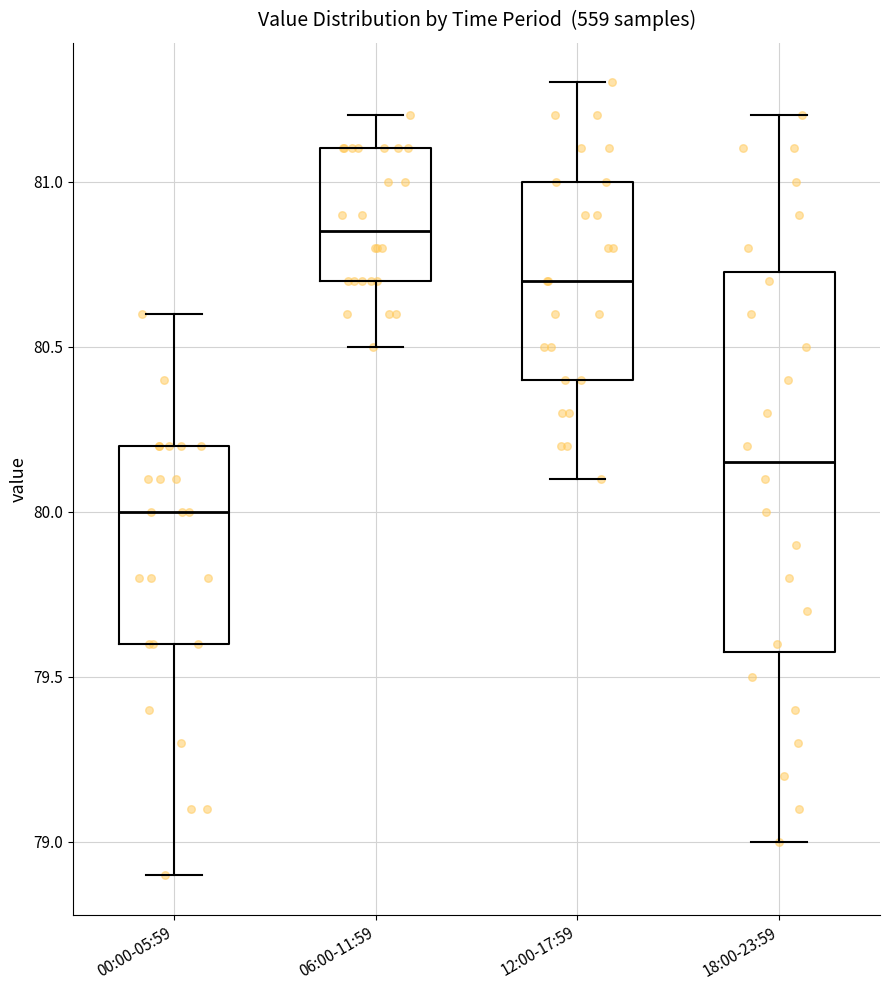

Comparing the boxes themselves (not the whiskers), which one is the tallest?

18:00-23:59